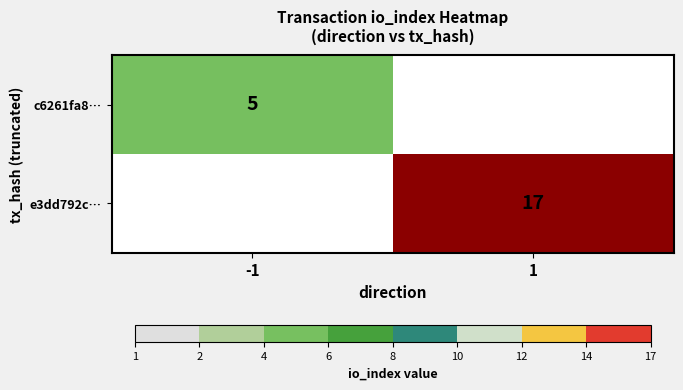

Which has a higher value, -1 or 1?

1